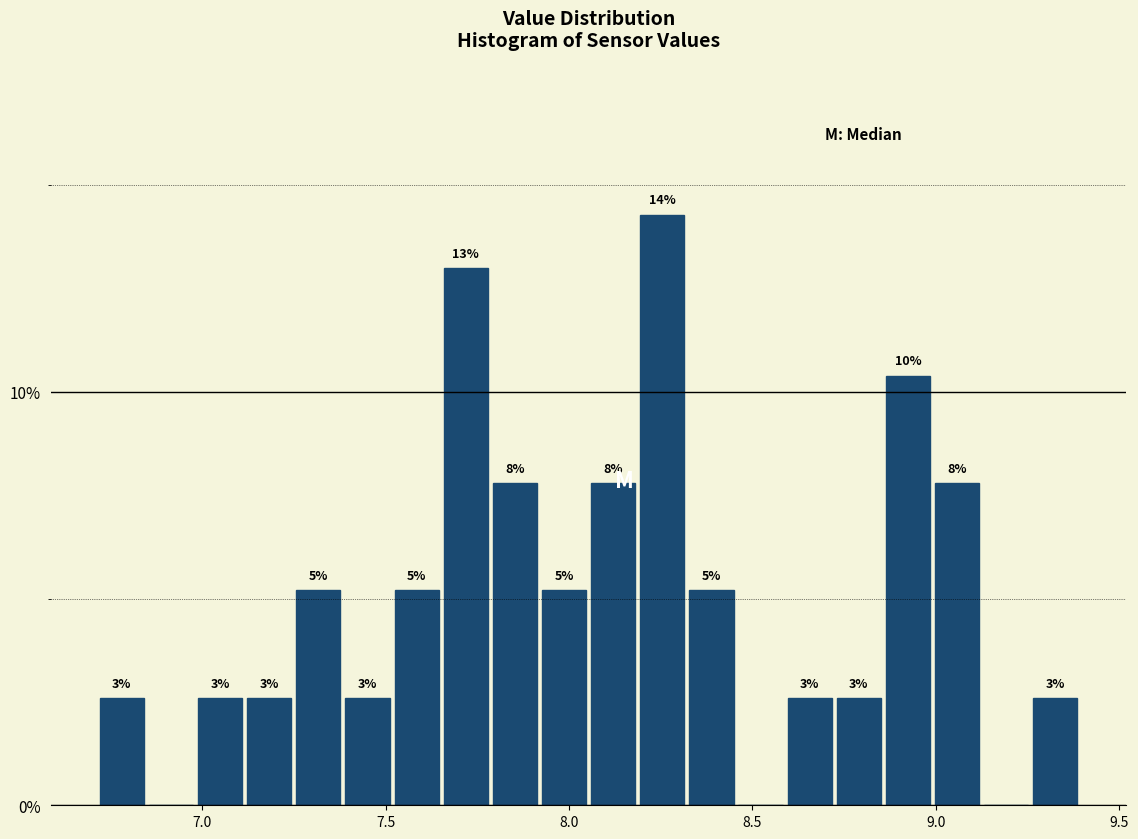

Around what value on the x-axis is the tallest bar? Give the approximate position of its centre, as read against the axis.

8.25